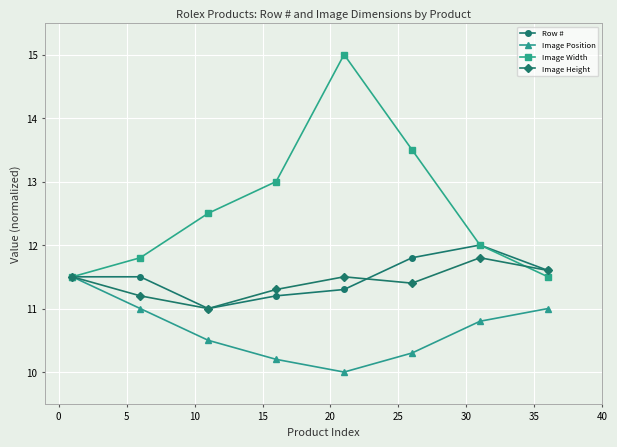

Which series has the largest range (max minus min)?

Image Width